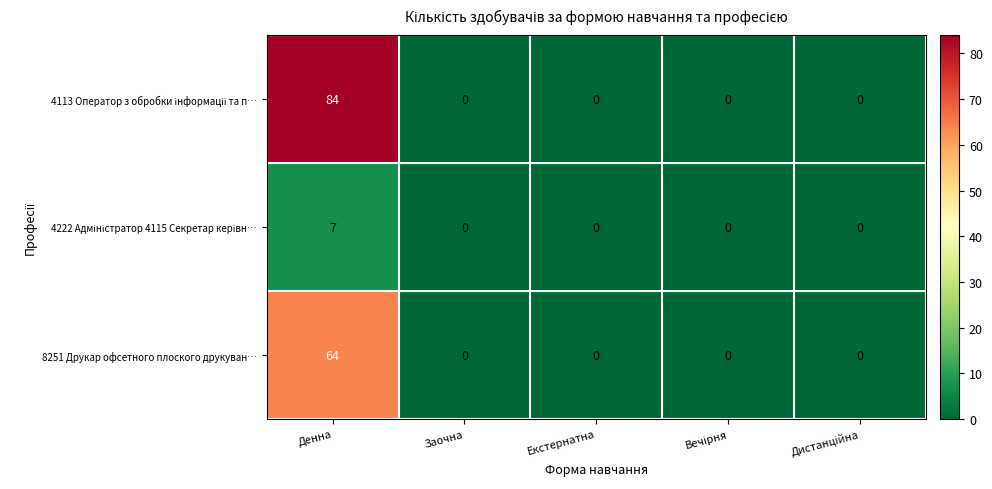

Is it true that 8251 Друкар офсетного плоского друкуван… equals 0 at Заочна?

True